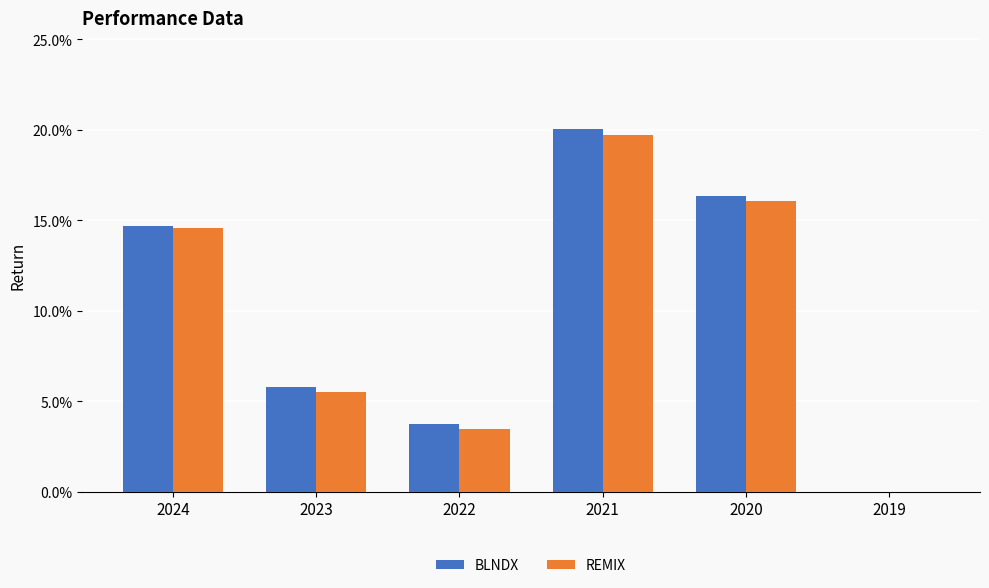

What are all the series names shown in the legend?

BLNDX, REMIX